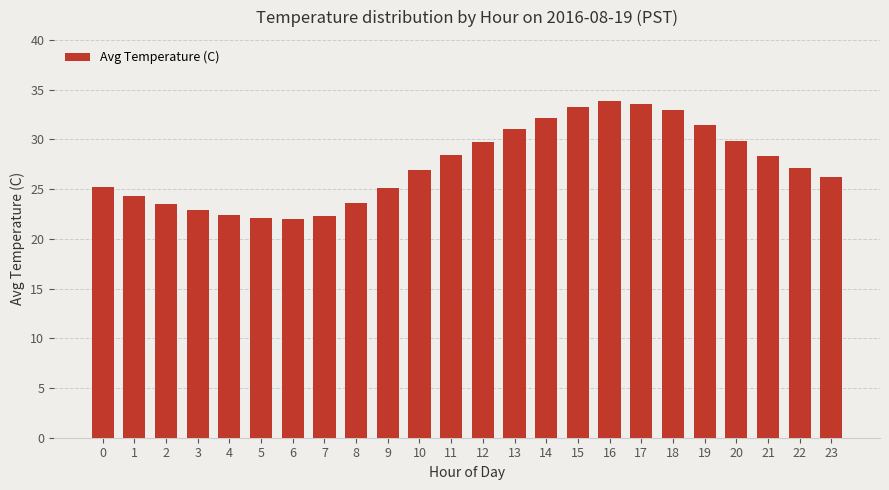

Is it true that the value at 5 is 22.1?

True